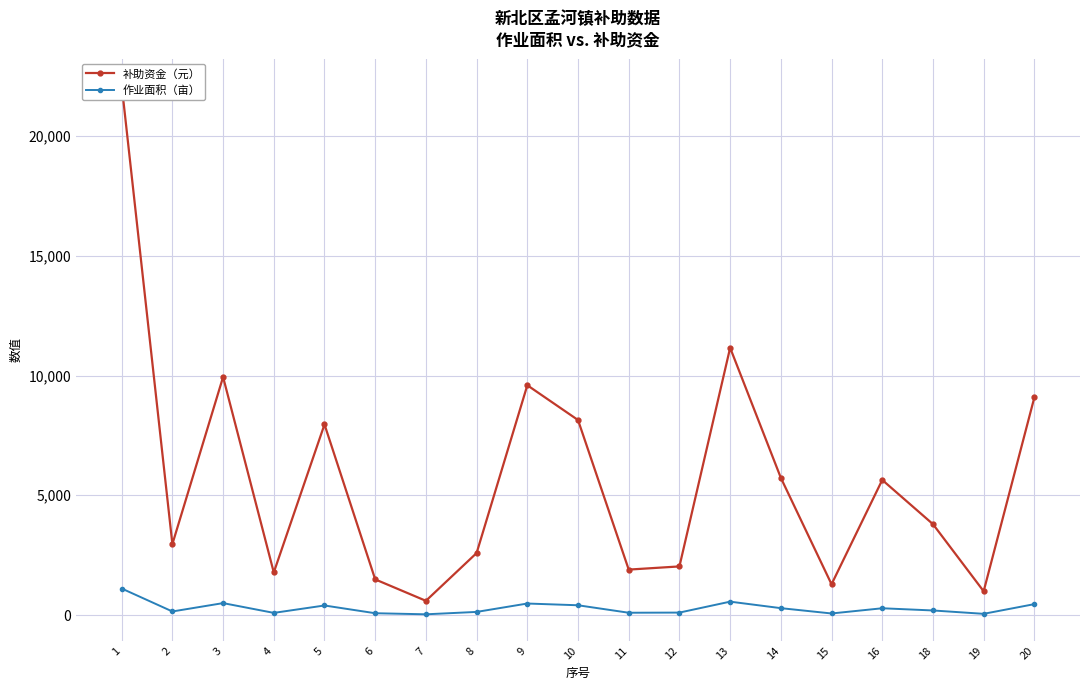

True or false: 补助资金（元） and 作业面积（亩） intersect in this chart.

False